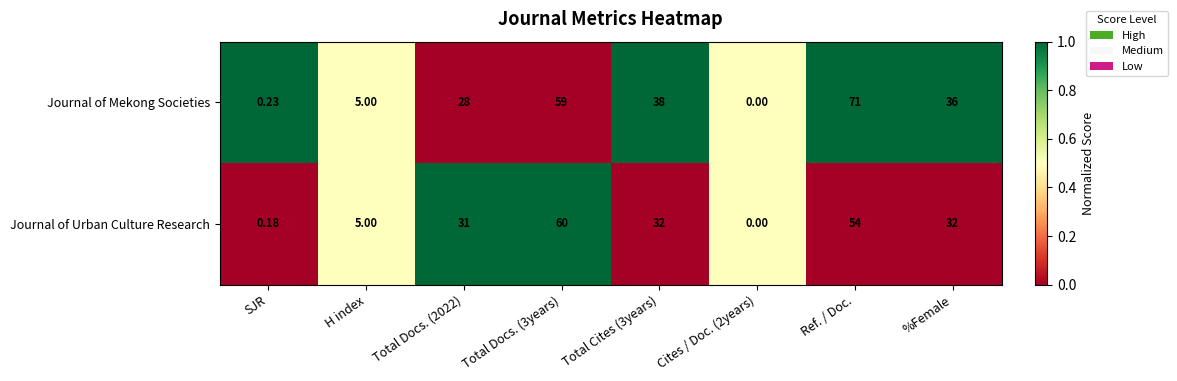

At which category does the chart reach its peak across all series?

Ref. / Doc.